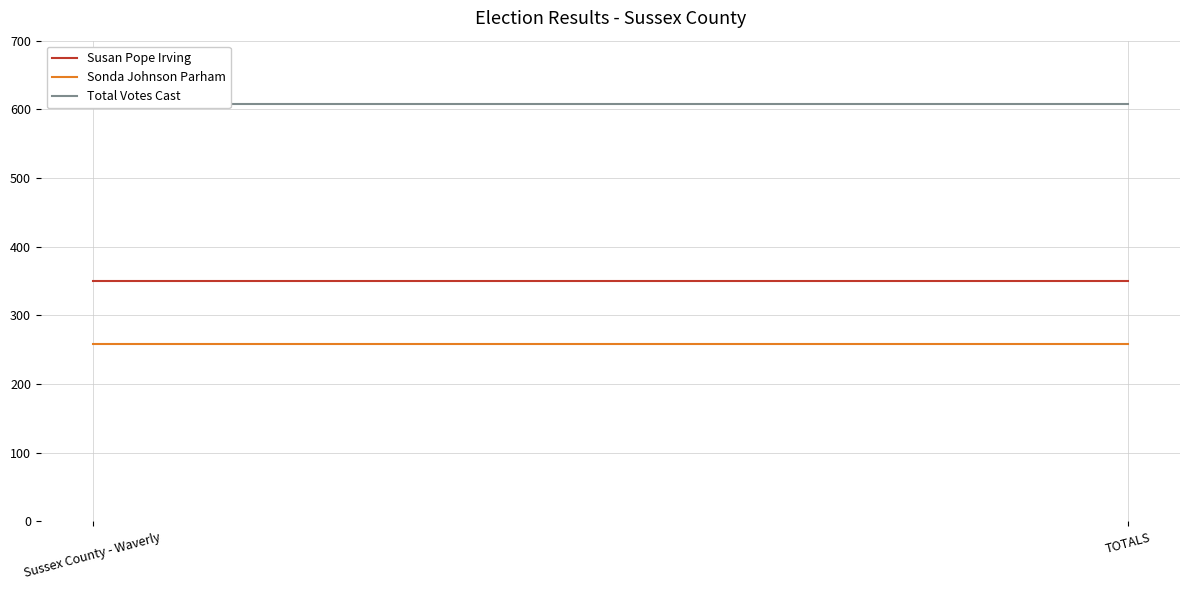

True or false: Total Votes Cast has a value of 1004 at TOTALS.

False